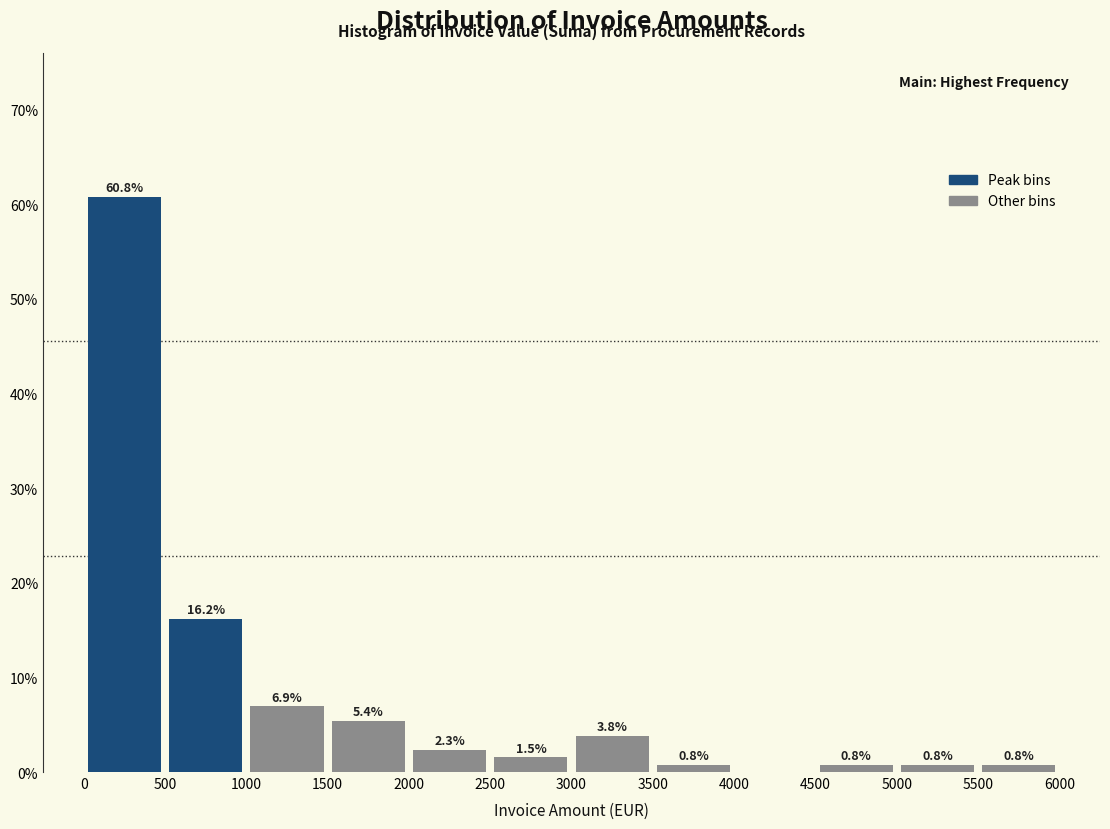

Which range on the x-axis has the tallest bar?

0 to 500